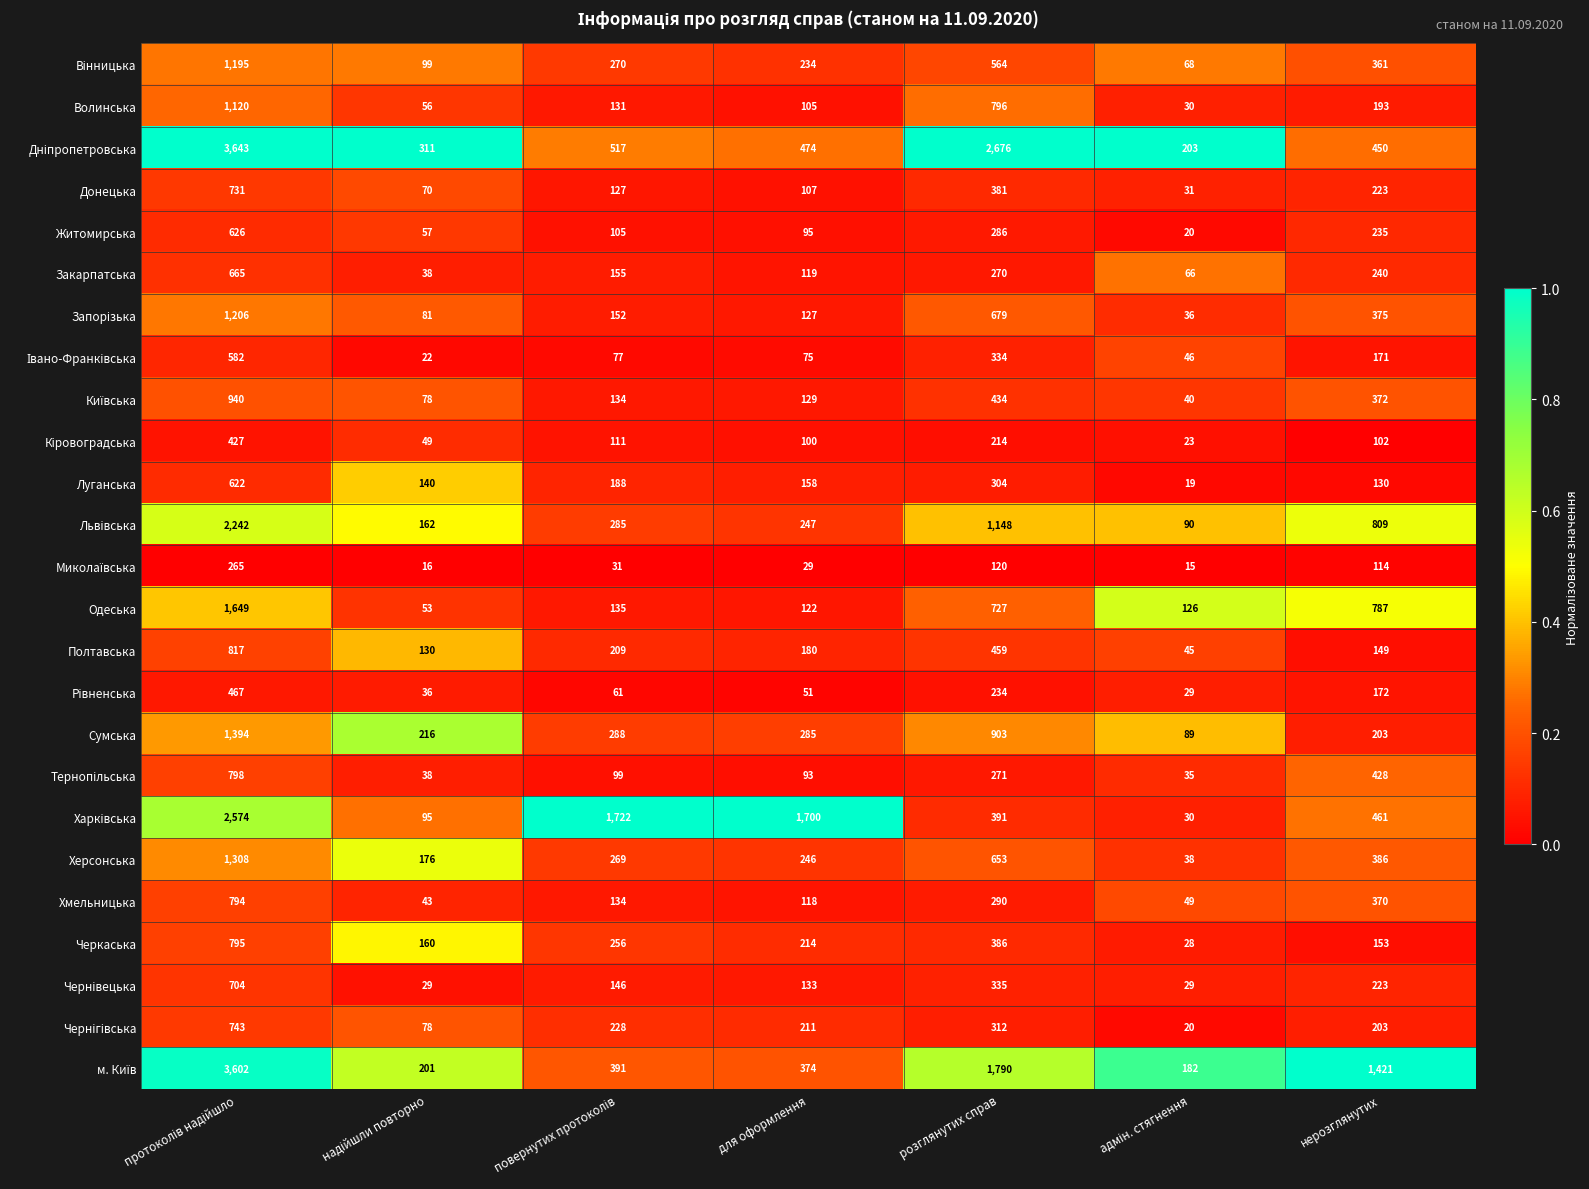

What is the greatest value displayed?

3643